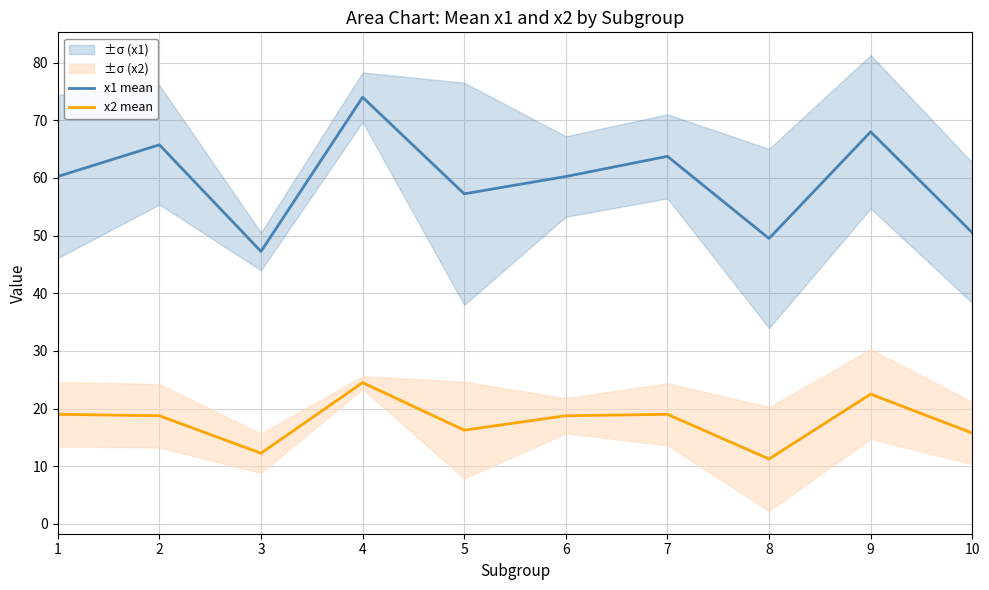

At which category does x2 mean reach its first local valley?

3